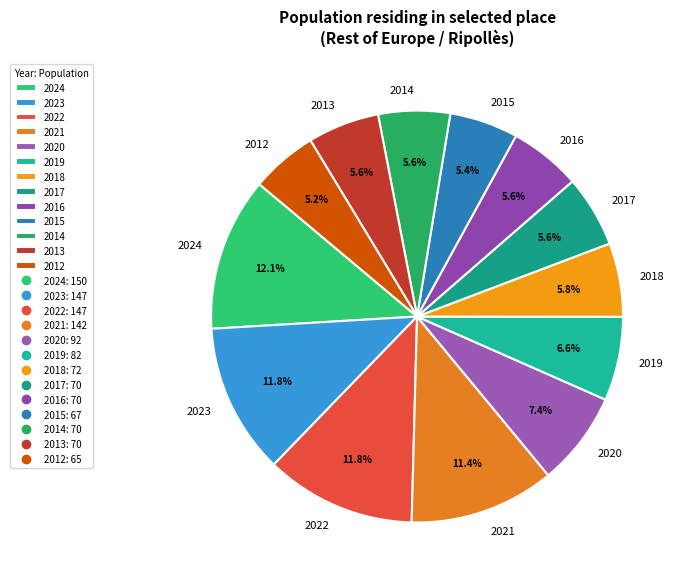

Is 2018 the majority of the pie?

No